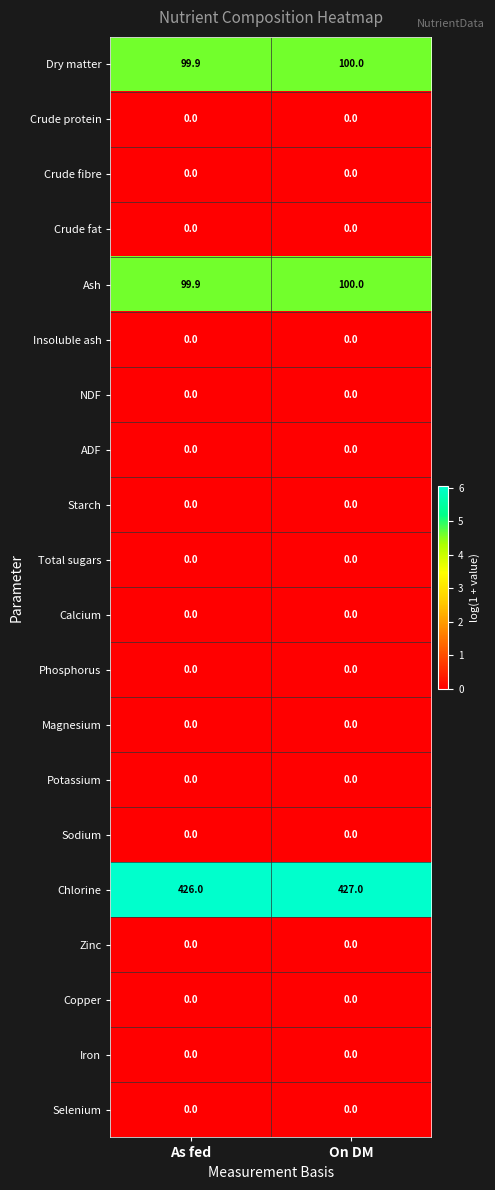

What is the difference between the highest and lowest values at As fed?

426.0